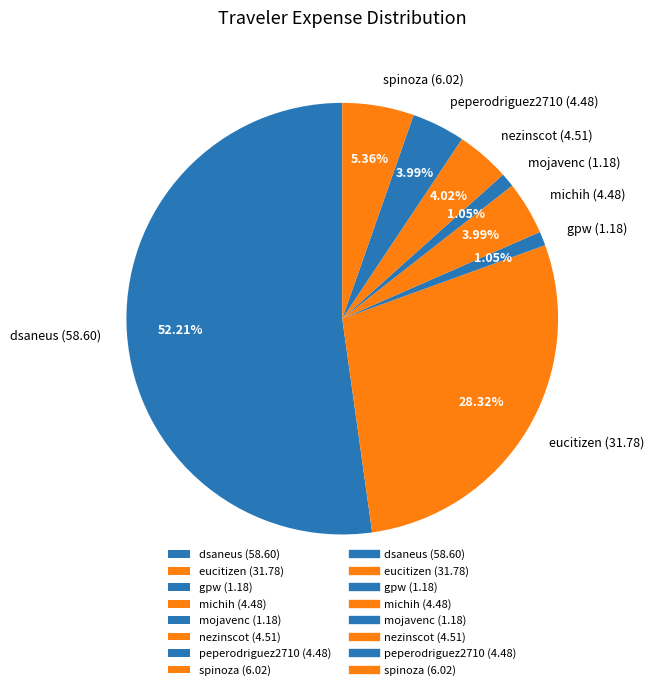

Which slice is the largest?

dsaneus